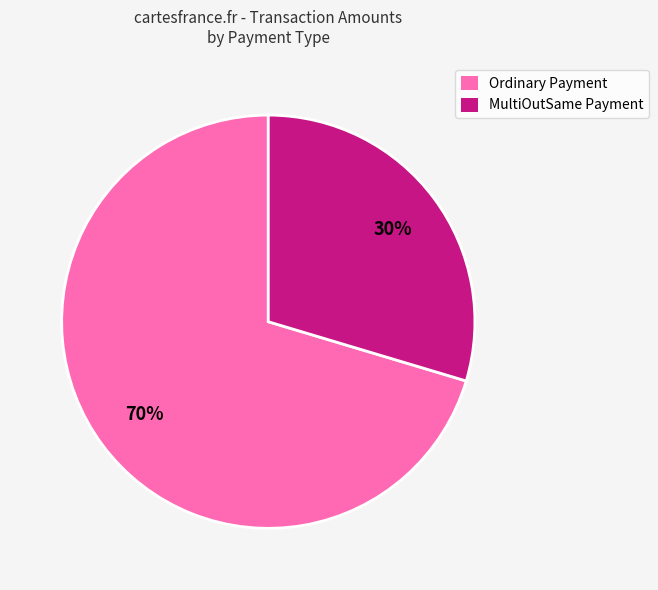

Does any single category account for the majority?

Yes